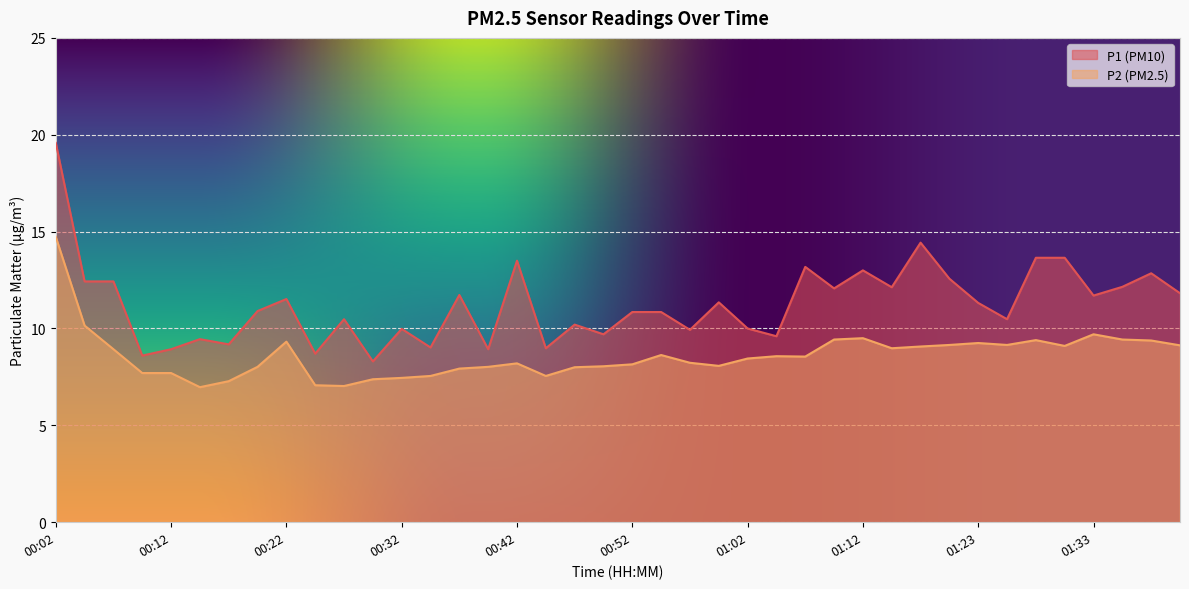

What is the approximate value of P2 at 01:15?

9.0